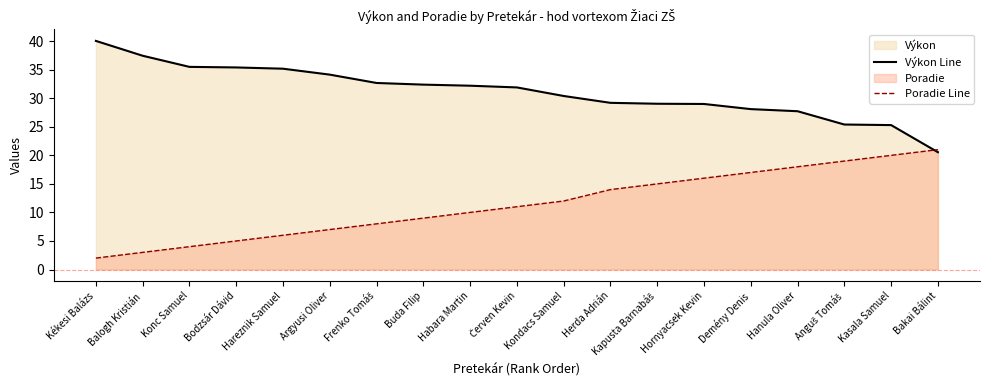

How many lines are shown in the chart?

2